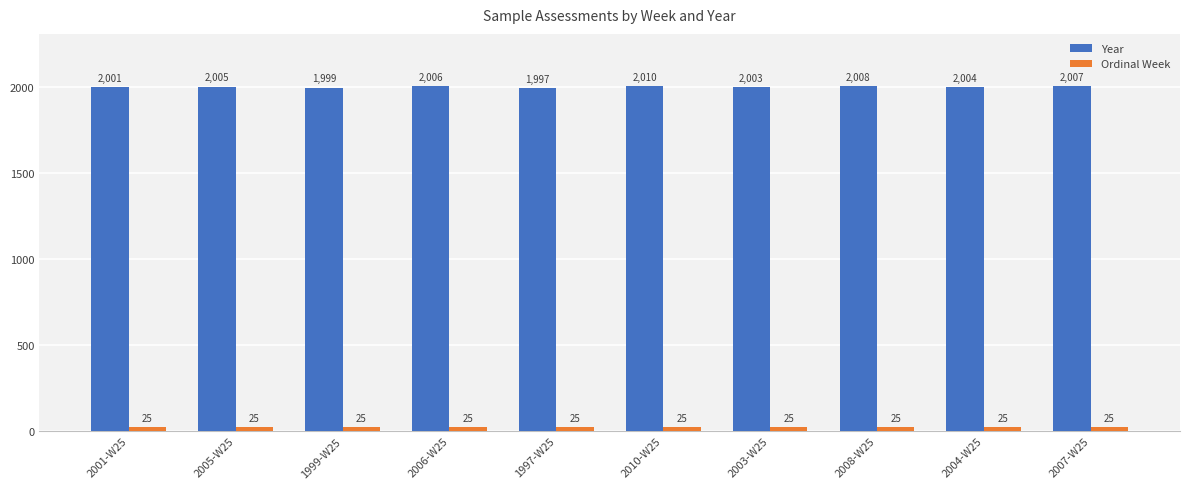

How many bars are there in total?

20